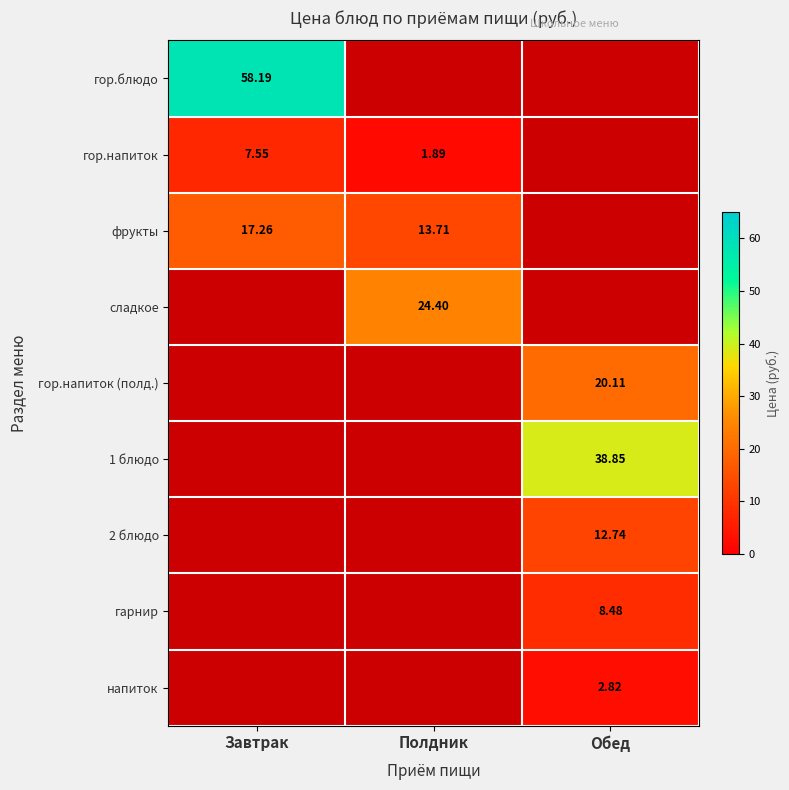

Count the number of data series in this chart.

9